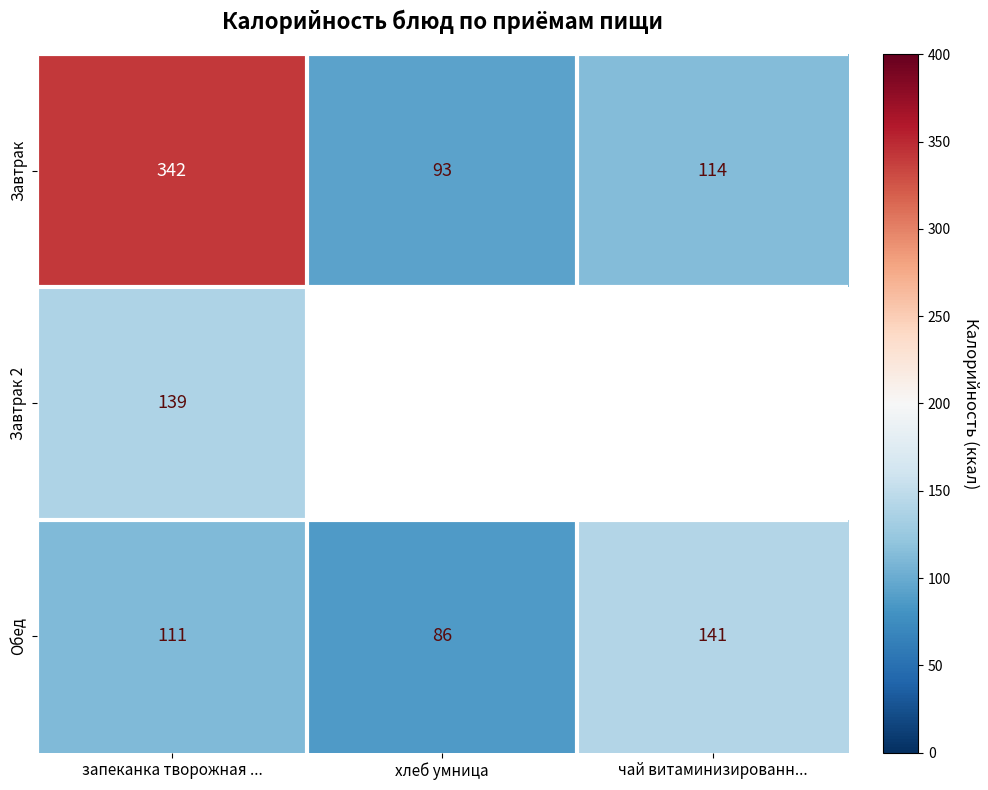

What is the maximum value for Завтрак?

342